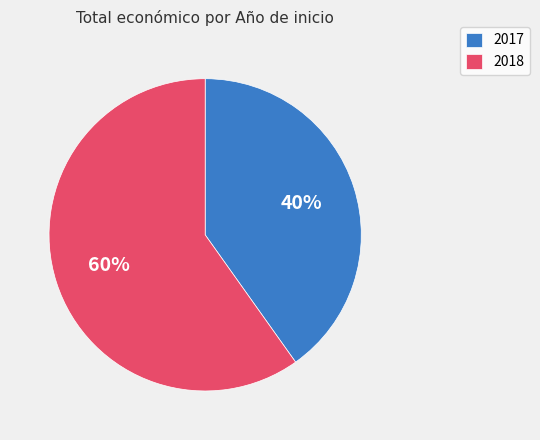

How many segments does this pie chart have?

2